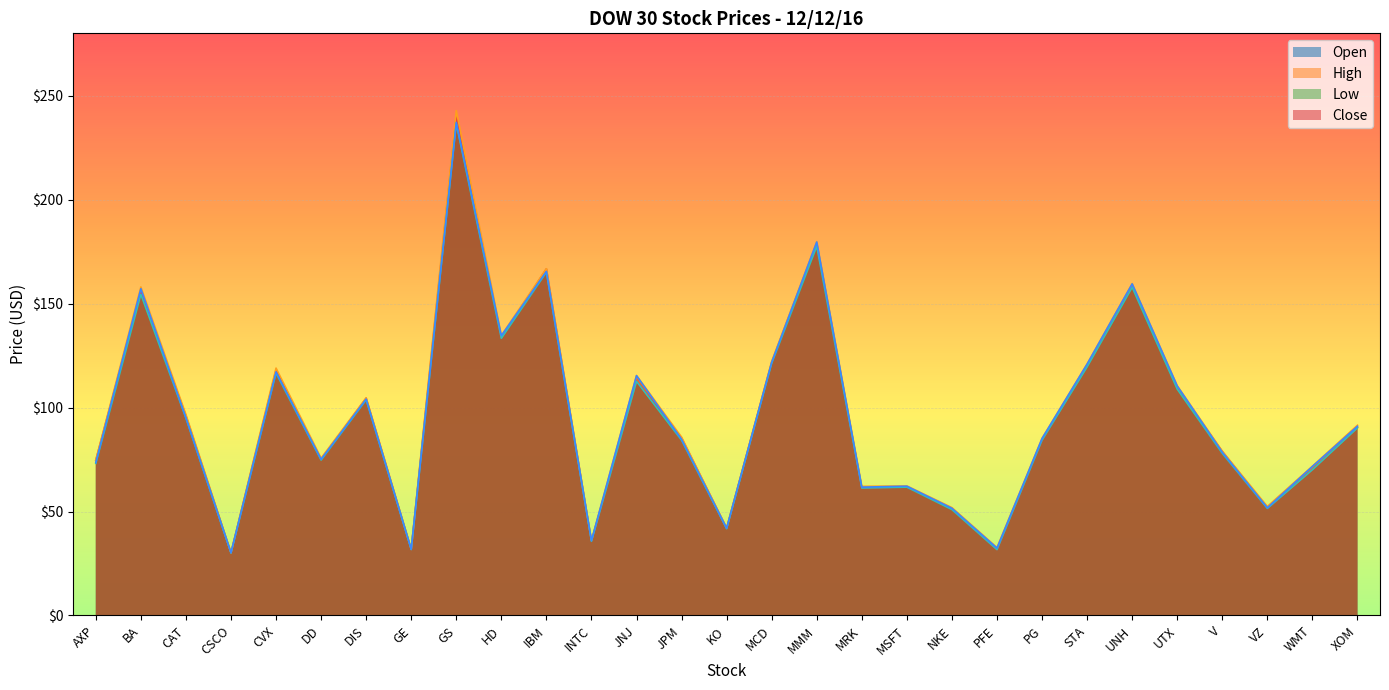

Reading left to right, what are all the values shown in this chart?

Open: 74.7	156.0	96.0	30.1	118.0	75.0	104.5	31.7	240.5	133.5	166.7	35.8	112.6	85.3	42.0	121.8	179.1	61.3	61.8	51.5	31.7	84.4	119.9	158.9	109.4	78.9	51.6	70.1	90.4
High: 74.7	158.0	96.7	30.2	119.0	75.7	104.7	32.0	242.8	134.7	166.8	36.1	115.4	85.8	42.0	122.2	179.8	62.1	62.3	51.9	32.6	85.2	121.0	159.6	110.5	79.0	52.4	71.8	91.5
Low: 73.2	154.5	94.9	30.0	116.6	74.7	103.7	31.7	236.4	133.3	165.1	35.7	112.6	84.3	41.7	121.3	177.6	61.3	61.7	50.9	31.7	84.3	119.6	157.8	108.9	78.0	51.5	70.1	90.2
Close: 73.6	157.2	95.1	30.2	117.2	75.1	104.1	31.9	237.2	134.6	165.5	36.0	115.4	84.7	41.9	121.7	179.6	61.7	62.2	51.5	32.4	85.1	120.9	159.5	110.4	78.5	51.8	71.7	91.0